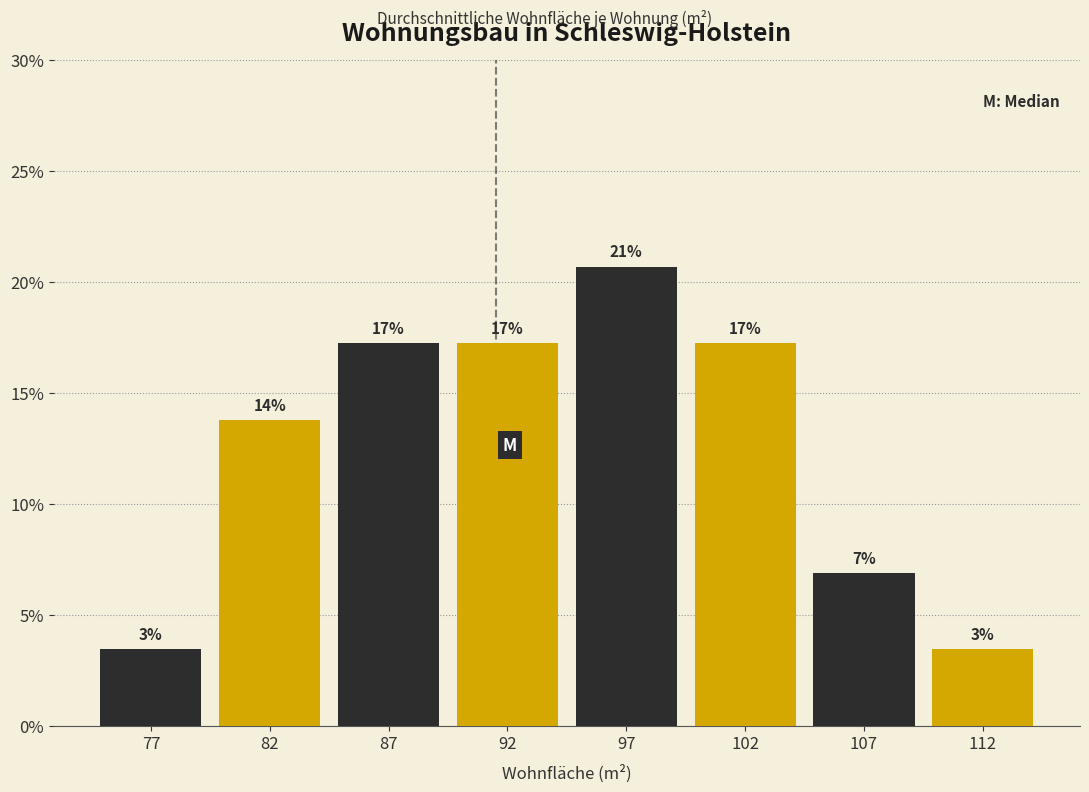

Does the chart contain any negative values?

No